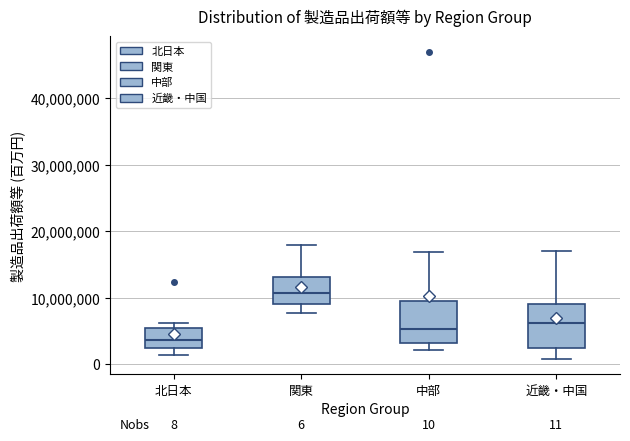

Which box's median line is the lowest?

北日本